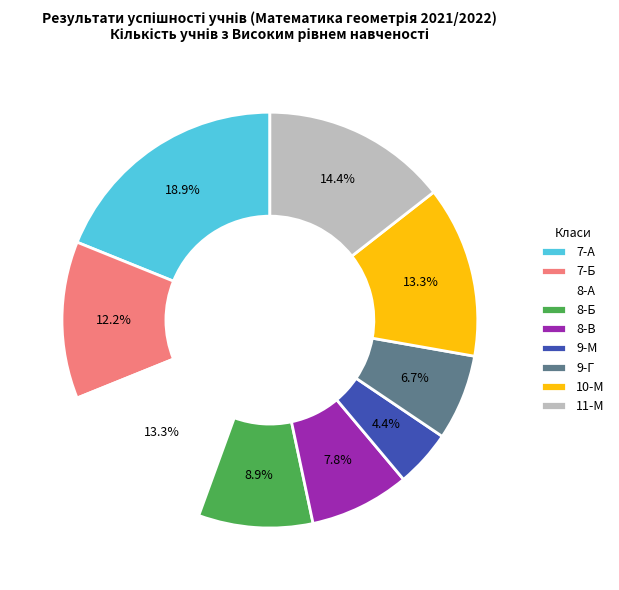

Is it true that 10-М is 1% of the pie?

False